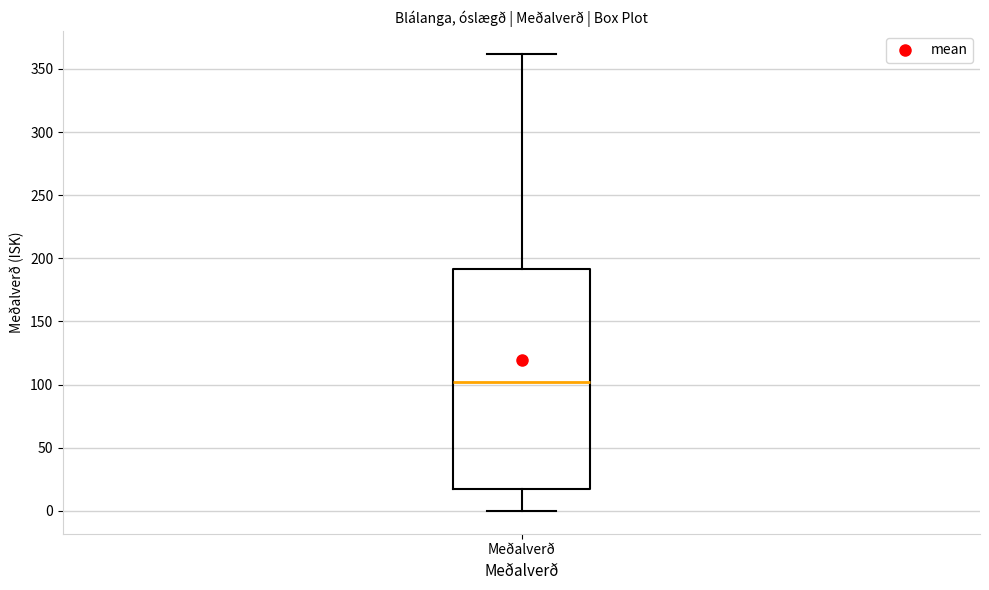

Where does the lower whisker of the box for Meðalverð end on the y-axis? The values are not printed on the chart, so give them approximately, as read against the axis.

0